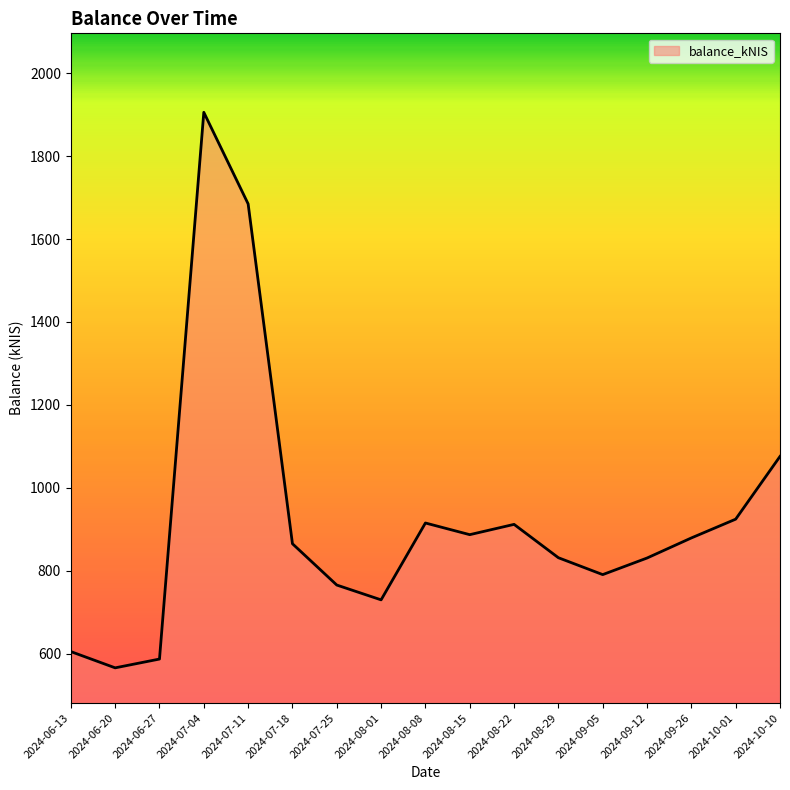

What is the maximum value shown in the chart?

1906.0